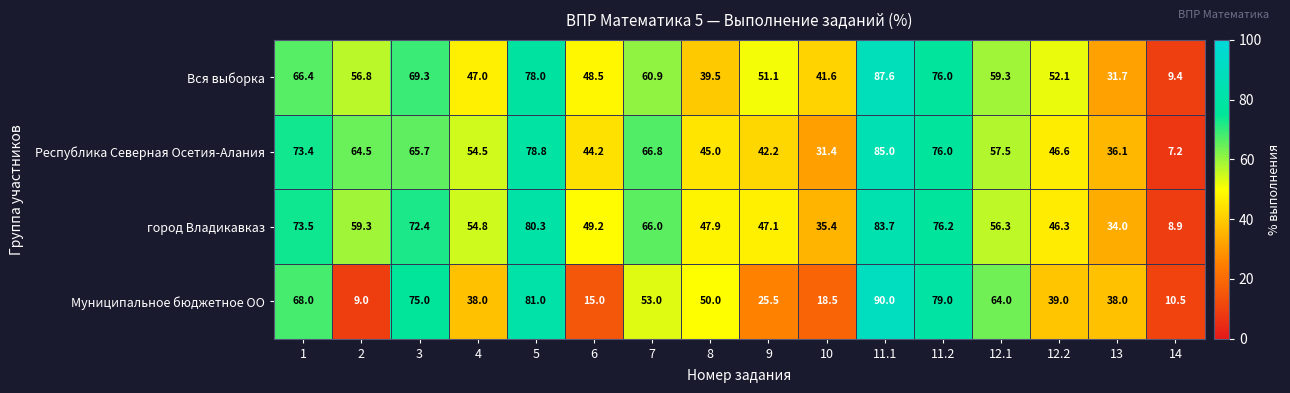

Rank the series at 14 from highest to lowest value.

Муниципальное бюджетное ОО, Вся выборка, город Владикавказ, Республика Северная Осетия-Алания